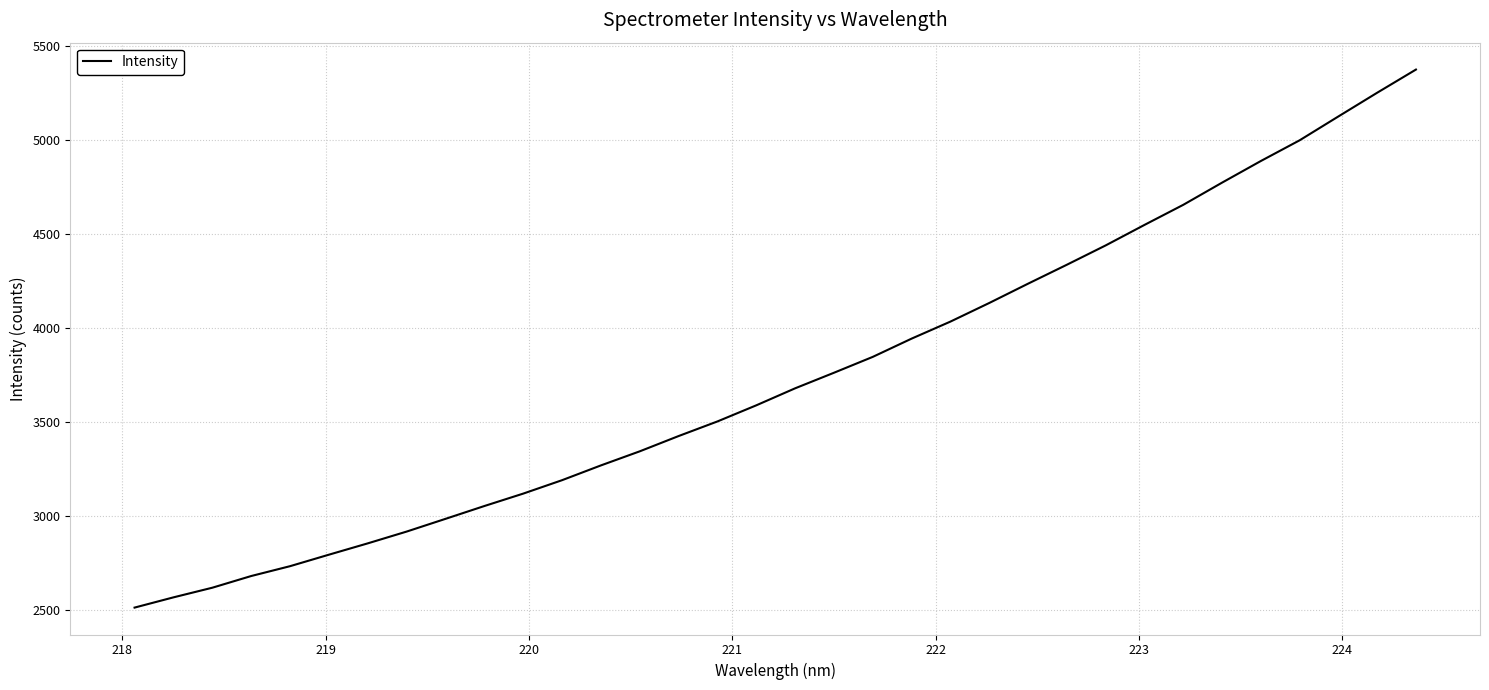

What is the difference between the maximum and minimum values?

2860.5